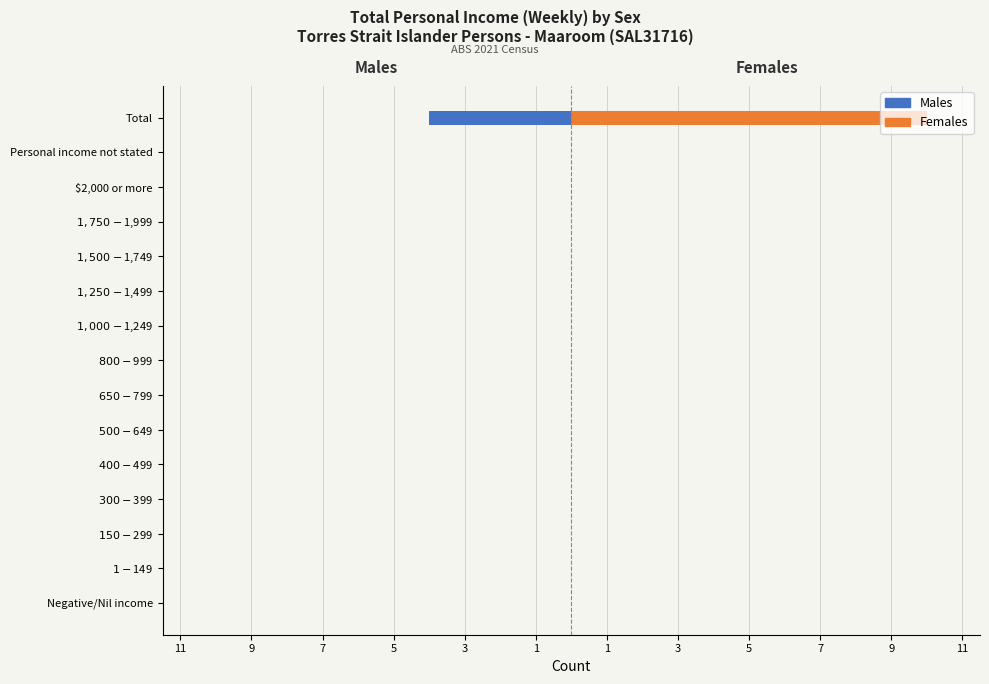

True or false: Females has a value of 5 at Personal income not stated.

False